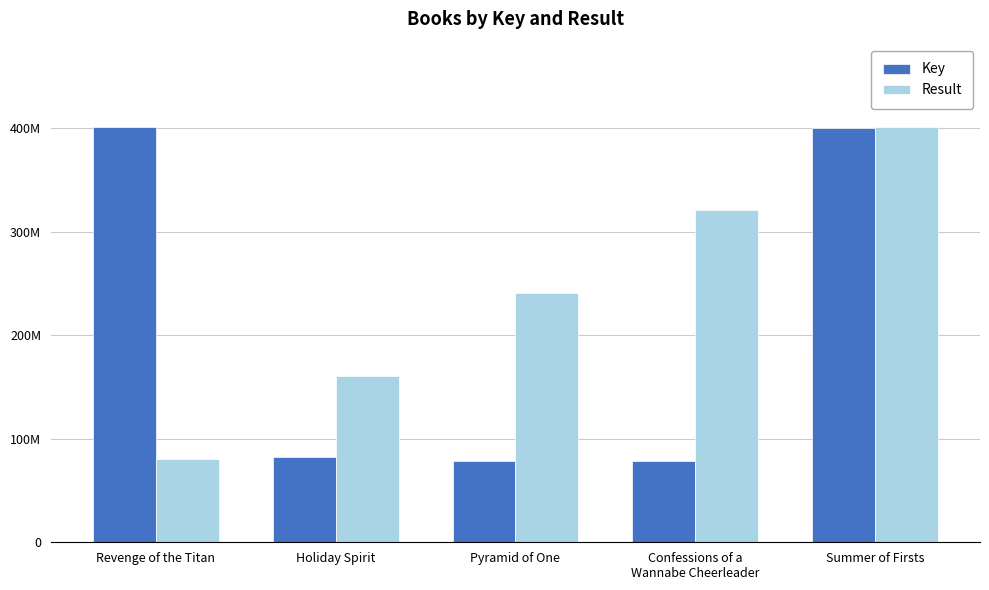

Which series has the largest range (max minus min)?

Key